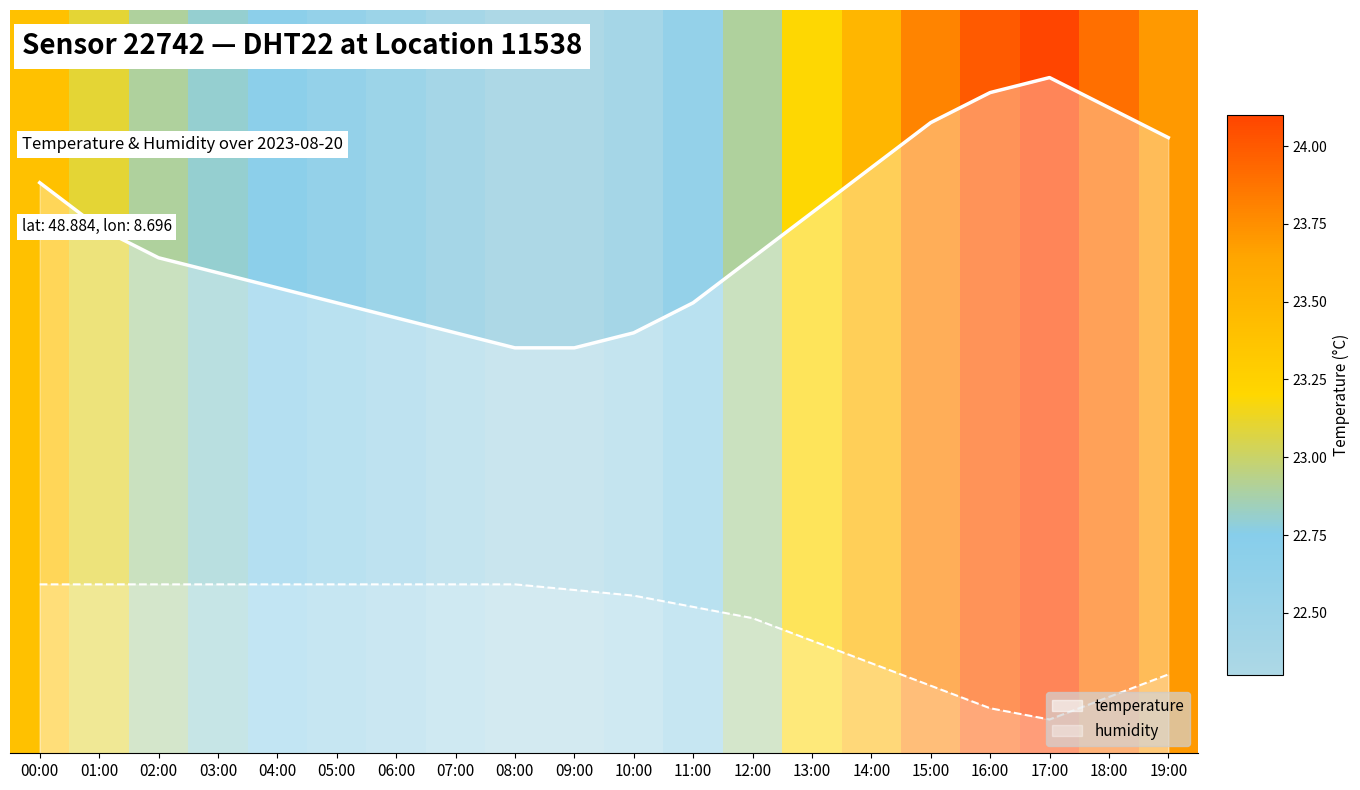

What is the average value of the temperature series?

76.8